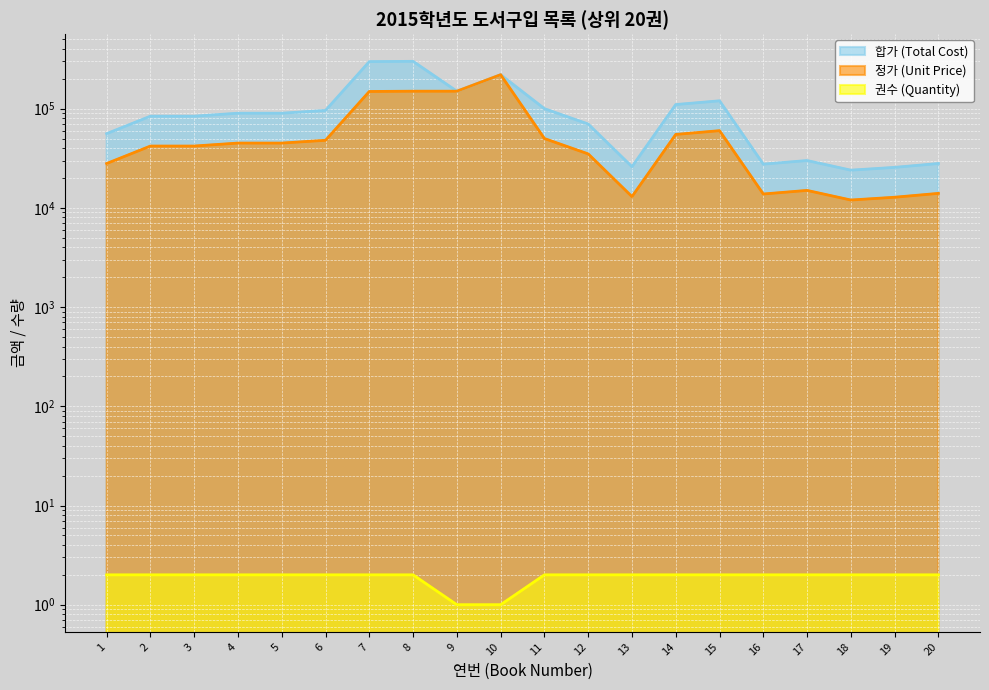

True or false: 정가 (Unit Price) has more than 1 interior local peaks.

True